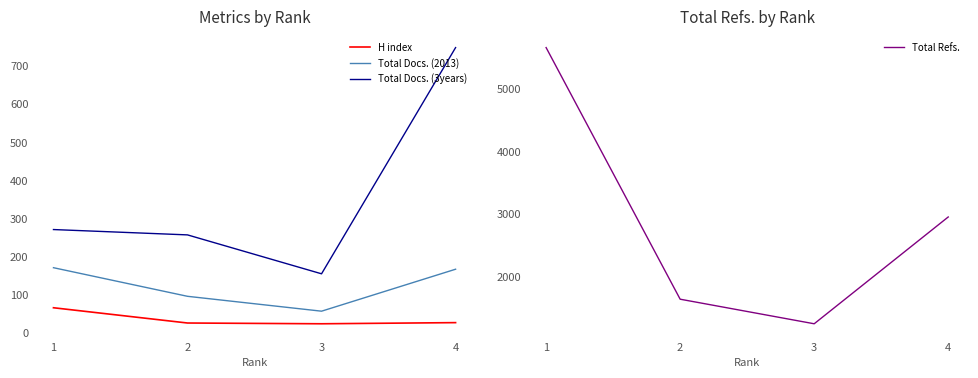

Which category has the highest value across all series?

1